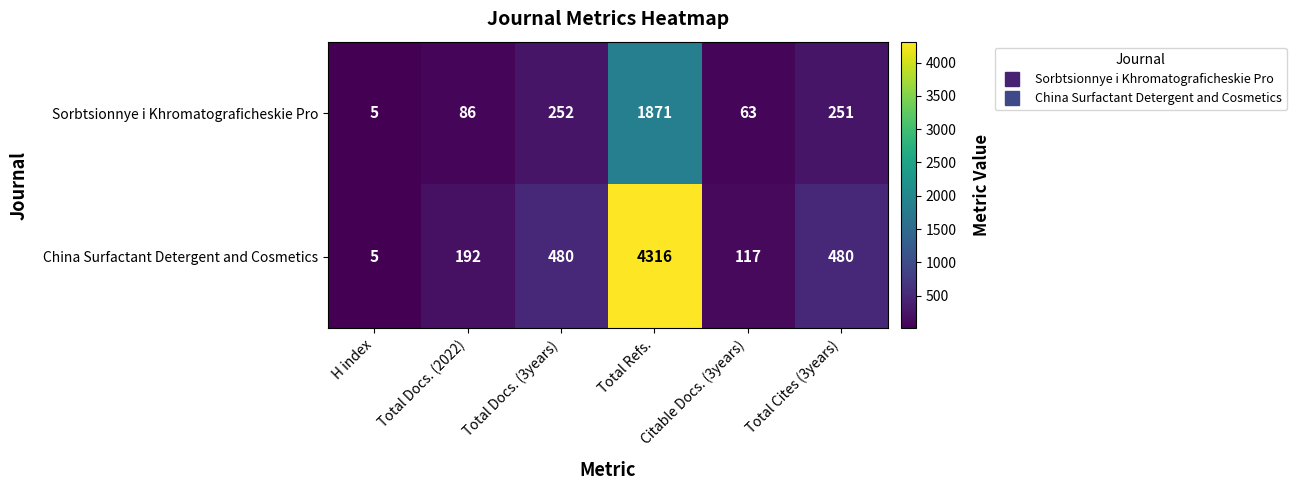

Which series has the largest range (max minus min)?

China Surfactant Detergent and Cosmetics